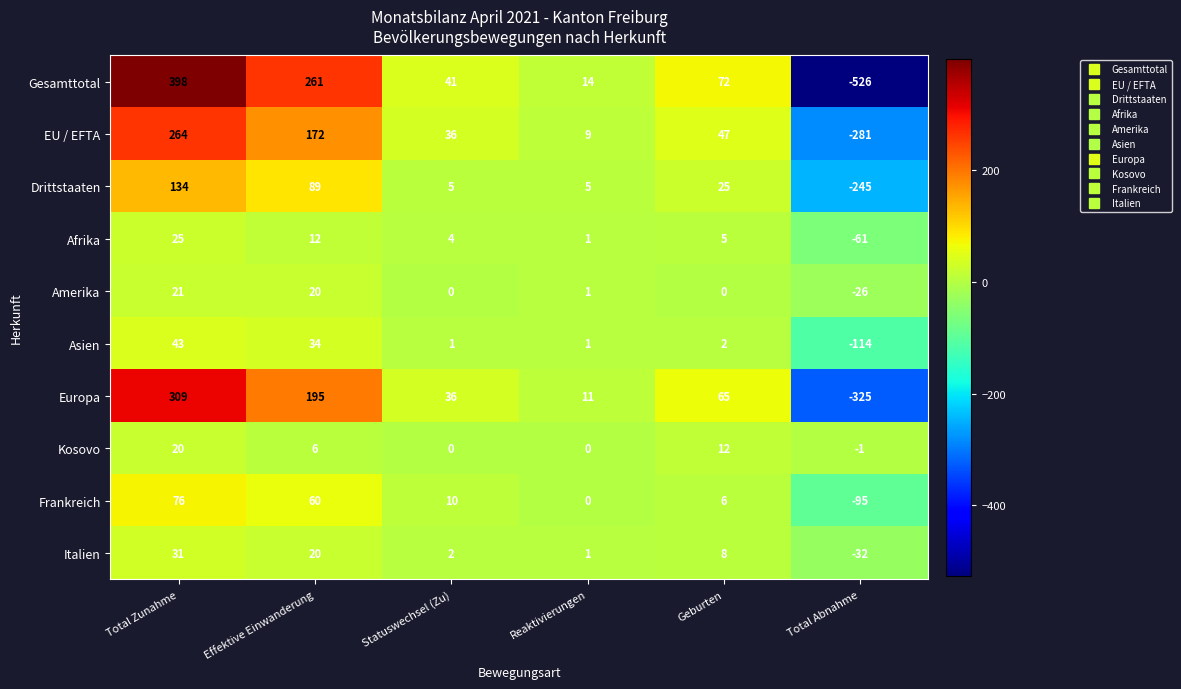

At how many categories does at least one series exceed 263?

1